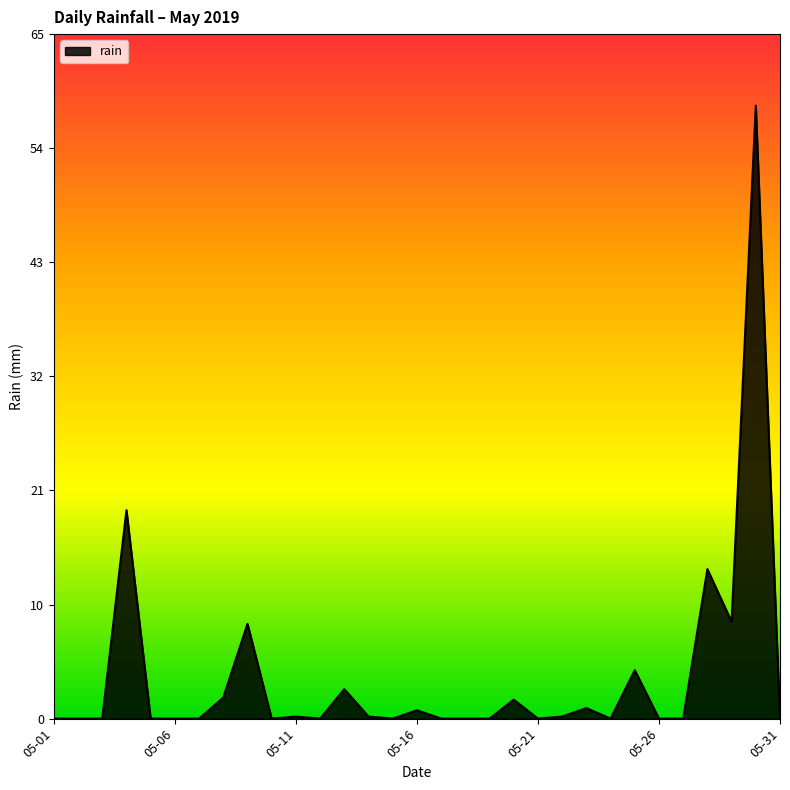

What is the sum of all values?

124.0